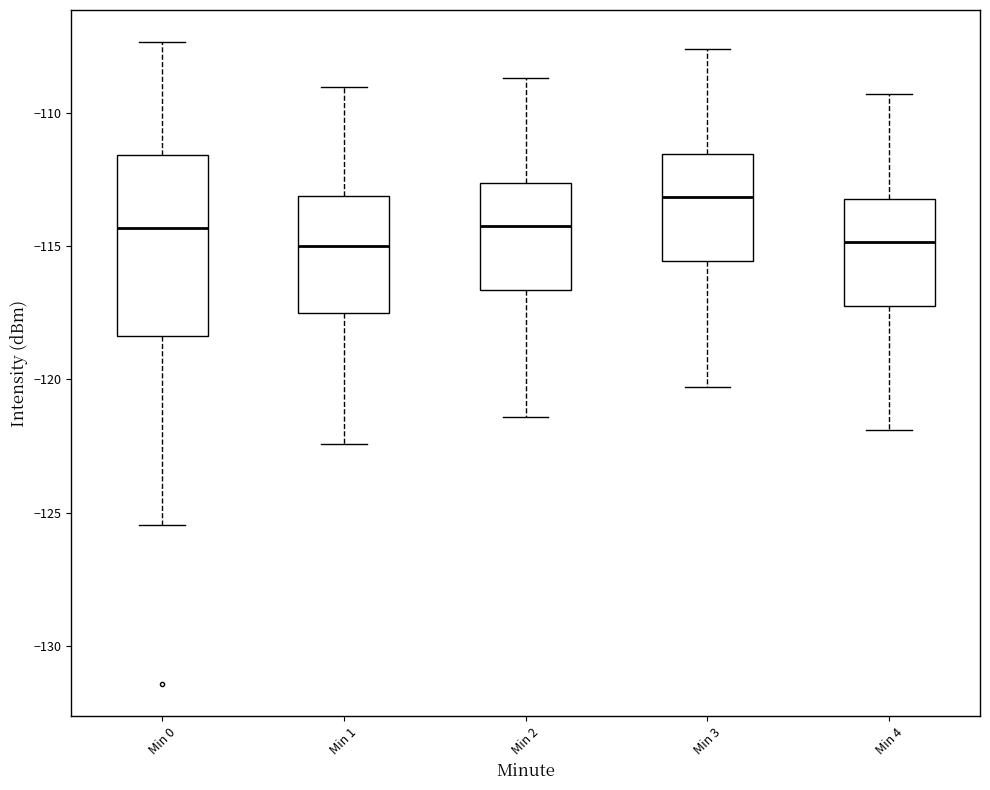

Where does the median line of the box for Min 3 sit on the y-axis? The values are not printed on the chart, so give them approximately, as read against the axis.

-113.0